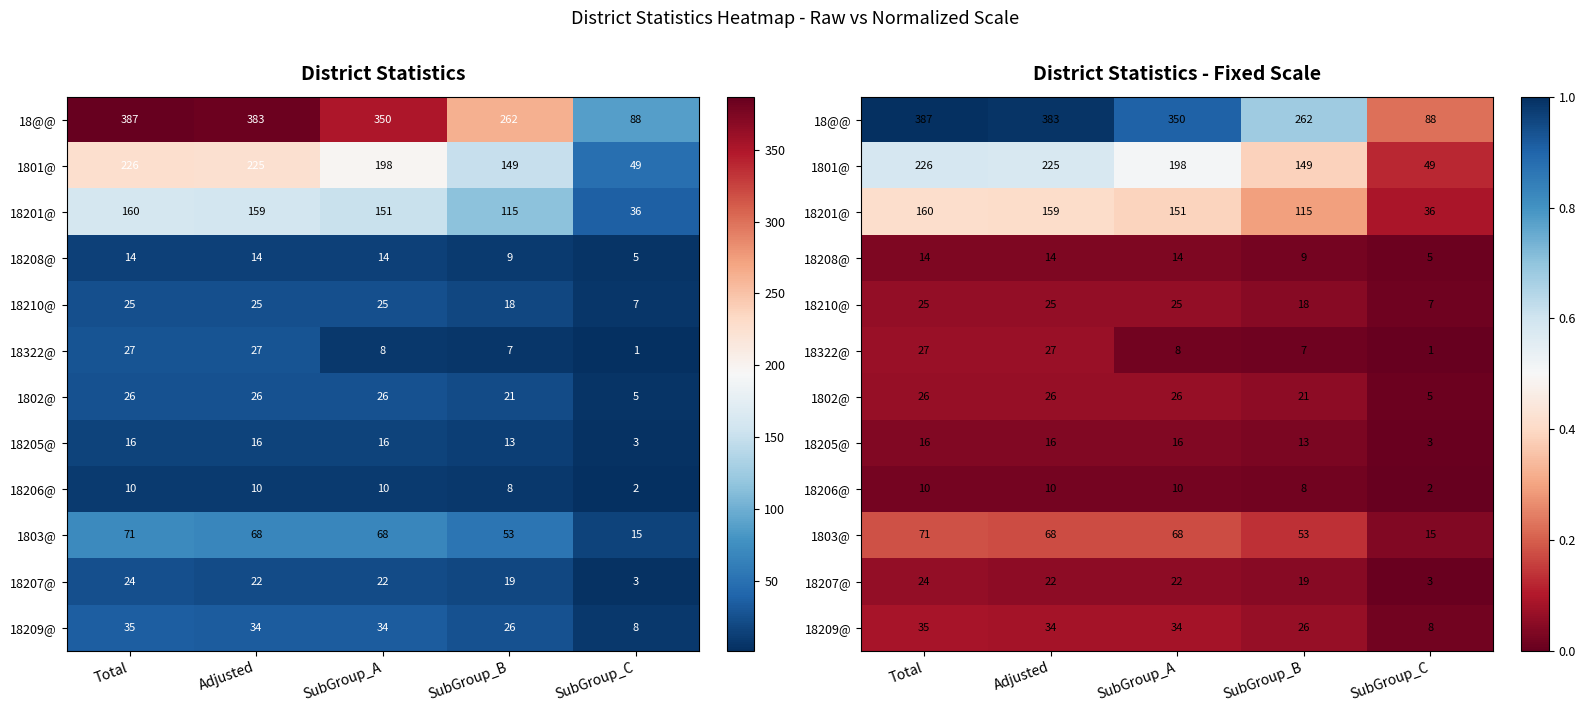

Between SubGroup_C and SubGroup_A, which is larger?

SubGroup_A